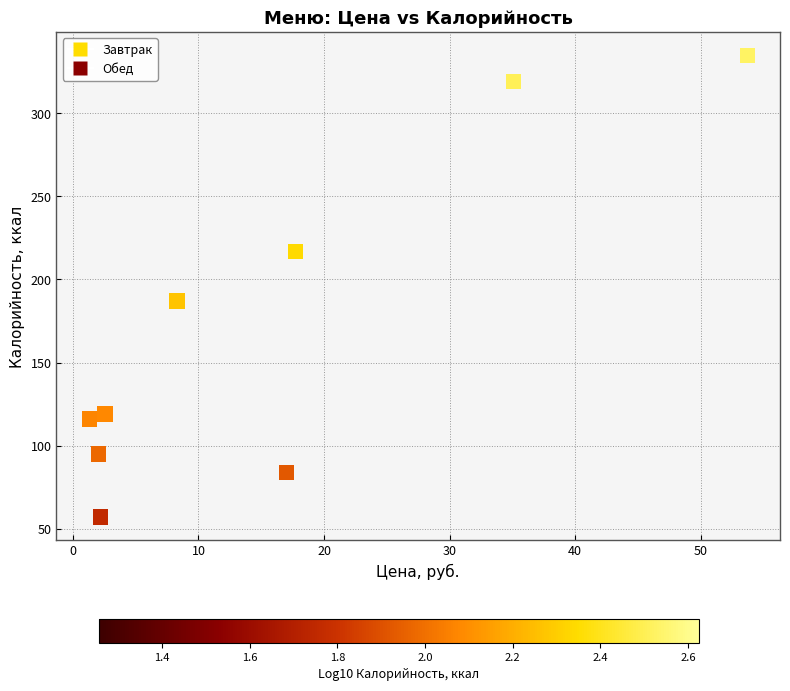

What Y value in the scatter plot is closest to 196?

187